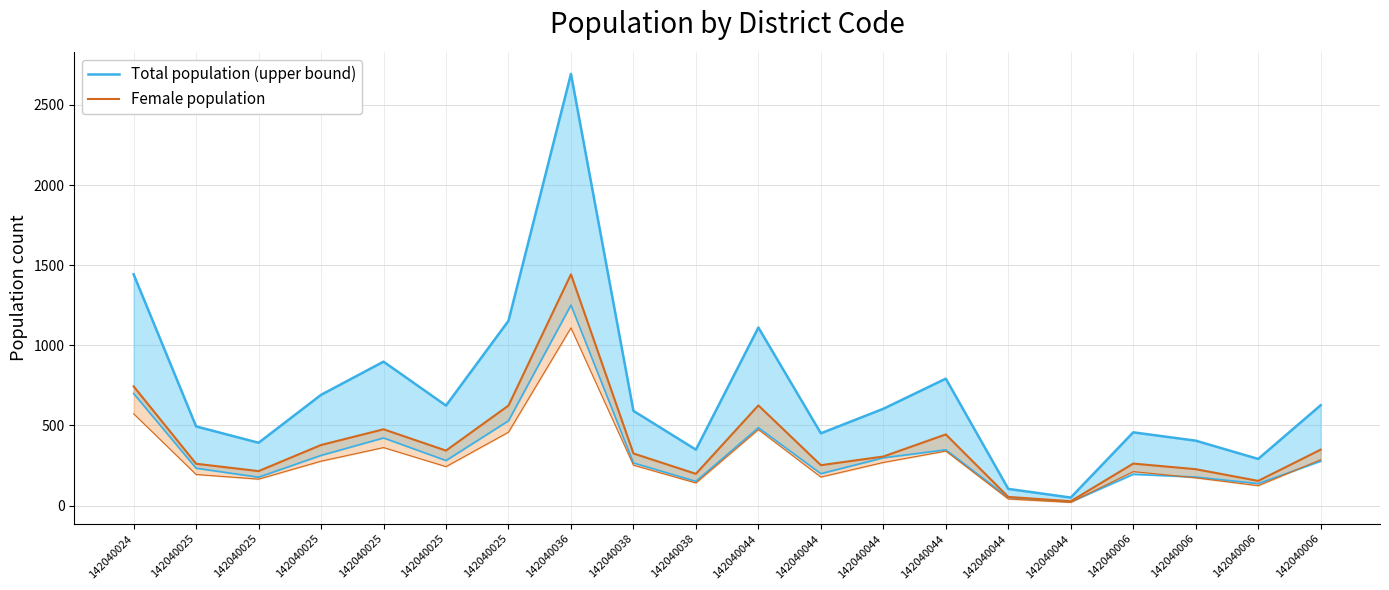

Which series has the largest range (max minus min)?

Total population (upper bound)